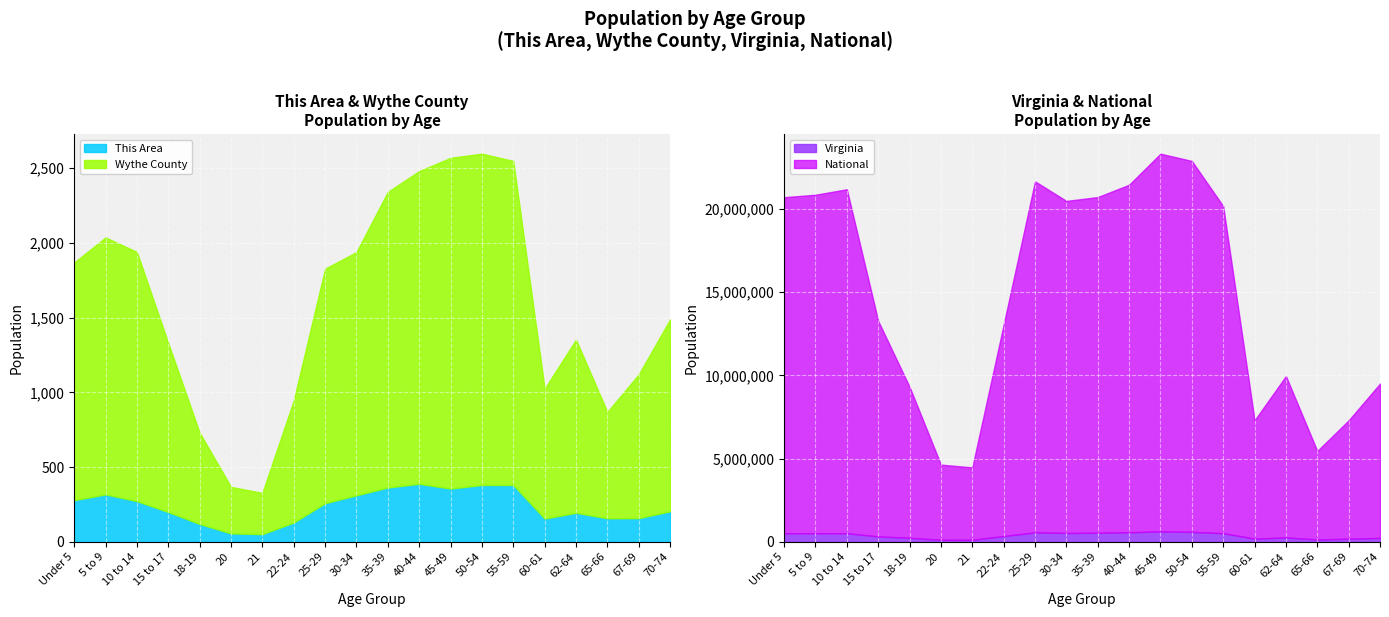

Where is the first local maximum for Virginia?

5 to 9